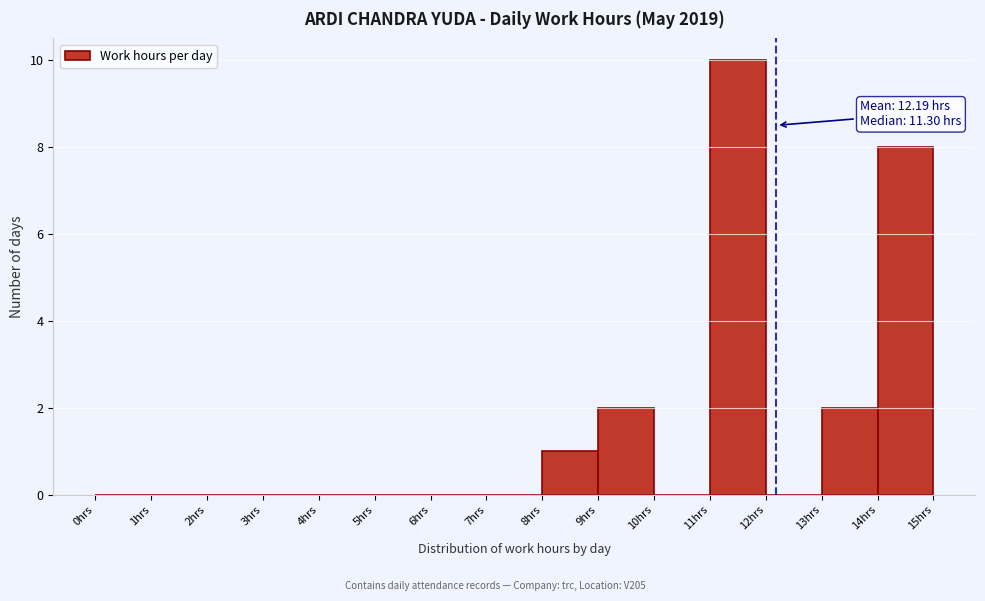

Which range on the x-axis has the tallest bar?

11 to 12